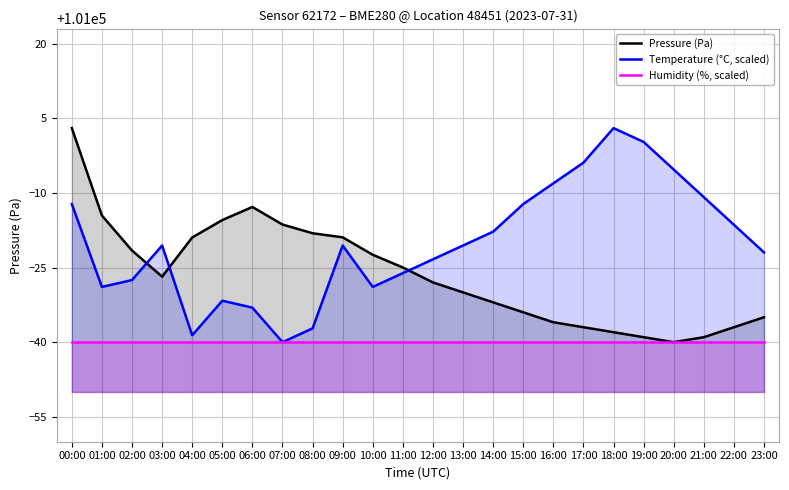

What are all the series names shown in the legend?

Pressure (Pa), Temperature (°C, scaled), Humidity (%, scaled)